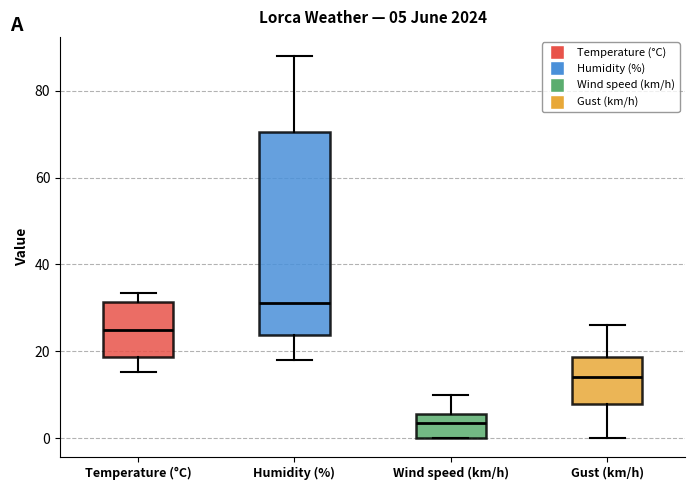

Which box has the lowest median line?

Wind speed (km/h)